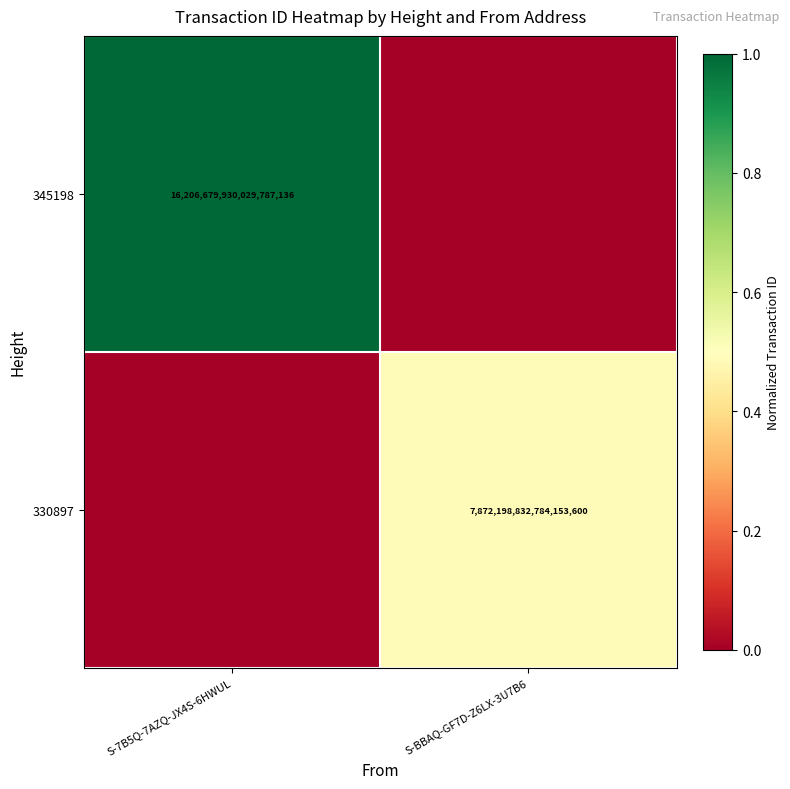

The value of 330897 at S-BBAQ-GF7D-Z6LX-3U7B6 is 2083513015937021184. True or false?

False